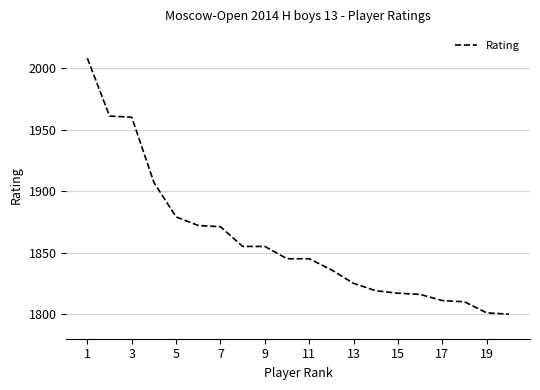

What is the difference between the maximum and minimum values?

208